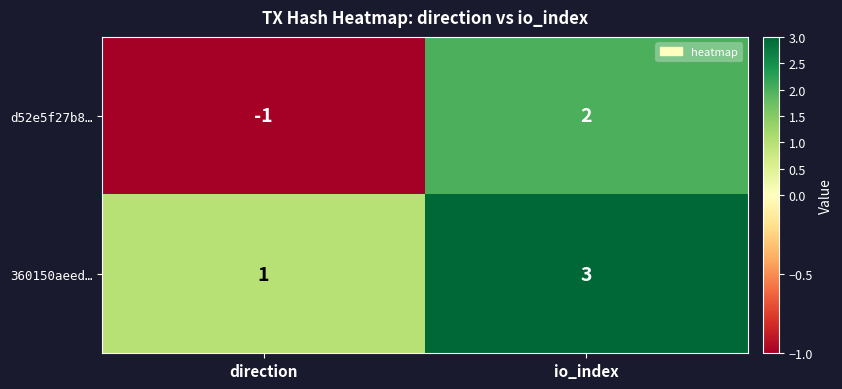

Rank the series by their maximum value, from lowest to highest.

d52e5f27b8…, 360150aeed…